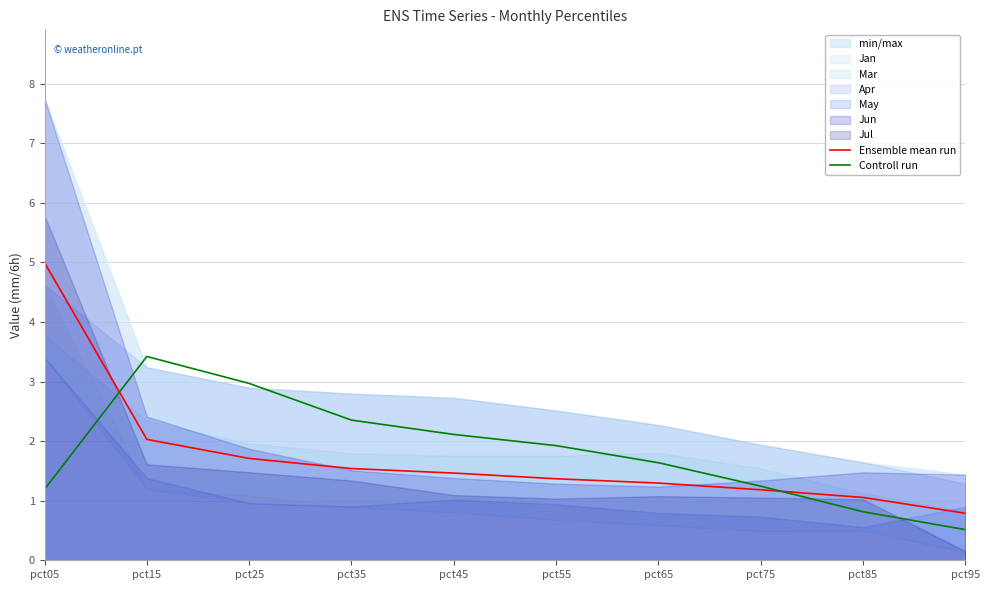

The Ensemble mean run series shows 2.5 at pct25. True or false?

False